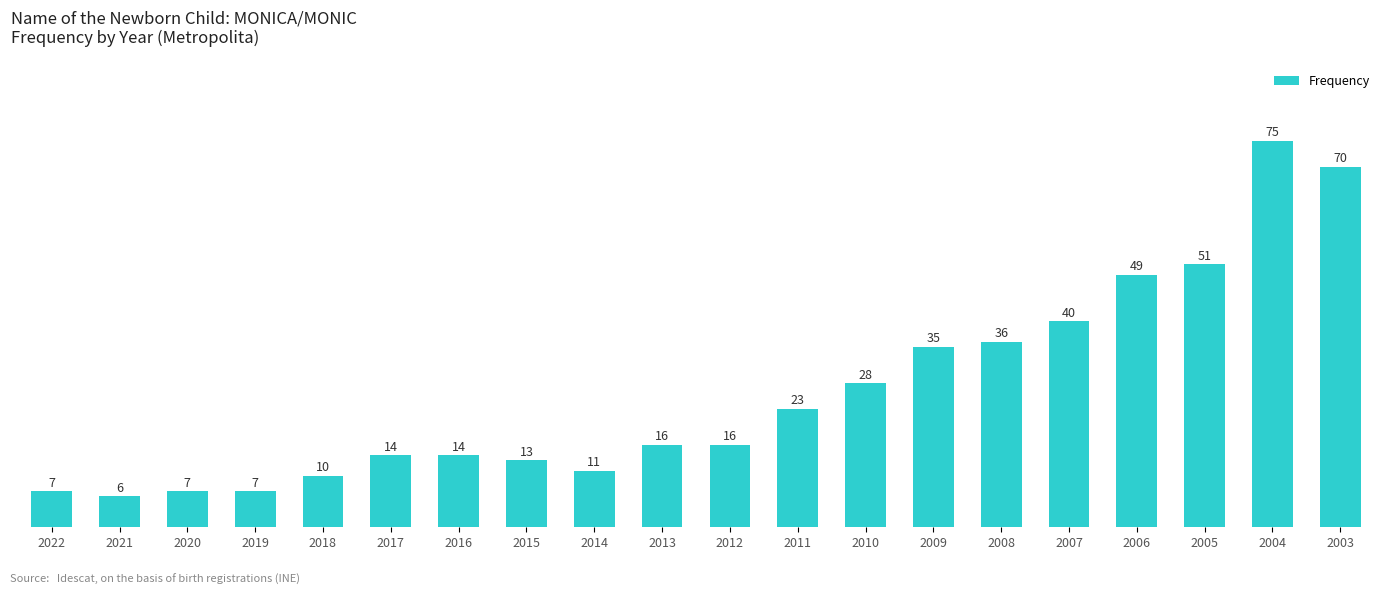

How many data points are less than 16?

9